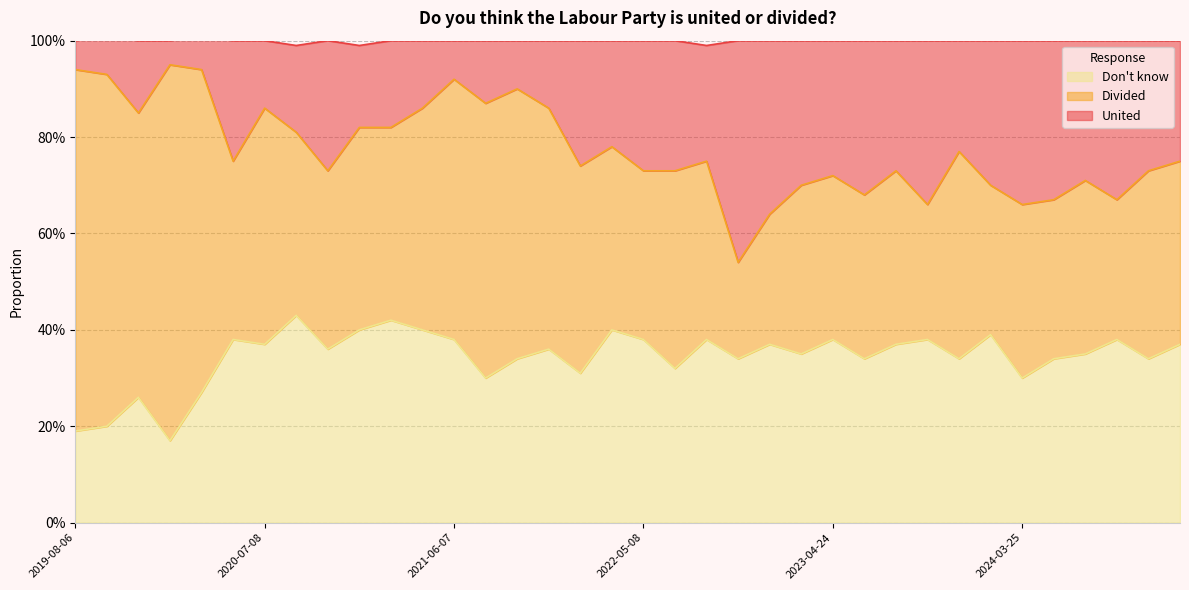

True or false: United has a value of 1.0 at 2024-03-25.

False